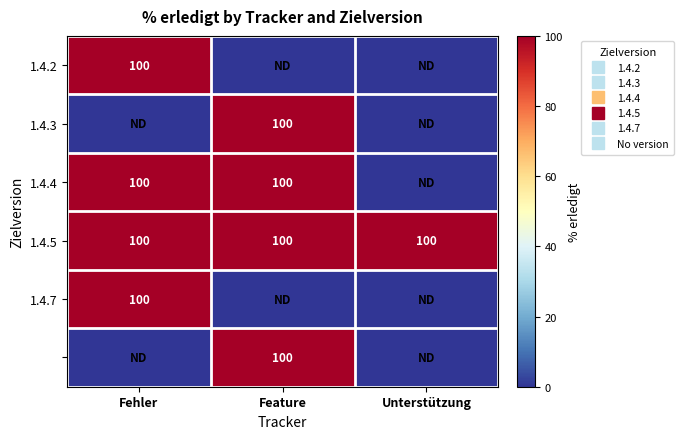

The value of 1.4.3 at Fehler is -40. True or false?

False